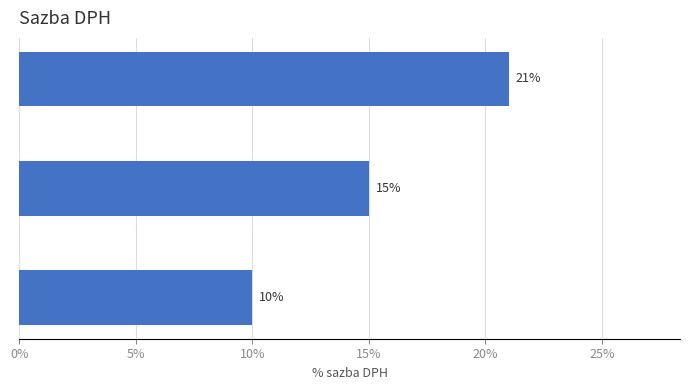

What is the smallest value displayed?

10